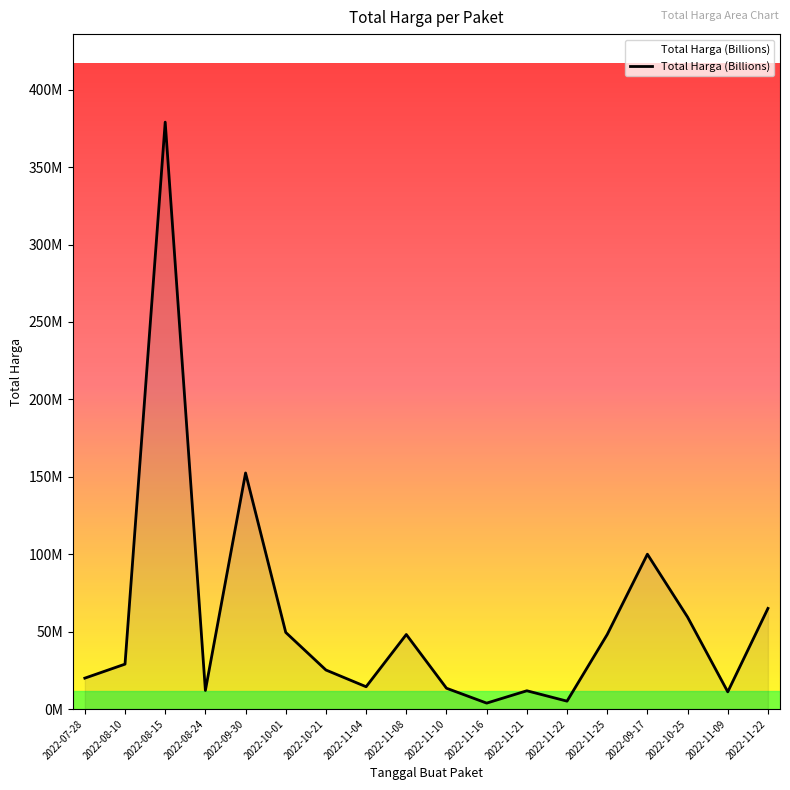

What is the label of the 14th point from the right?

2022-09-30